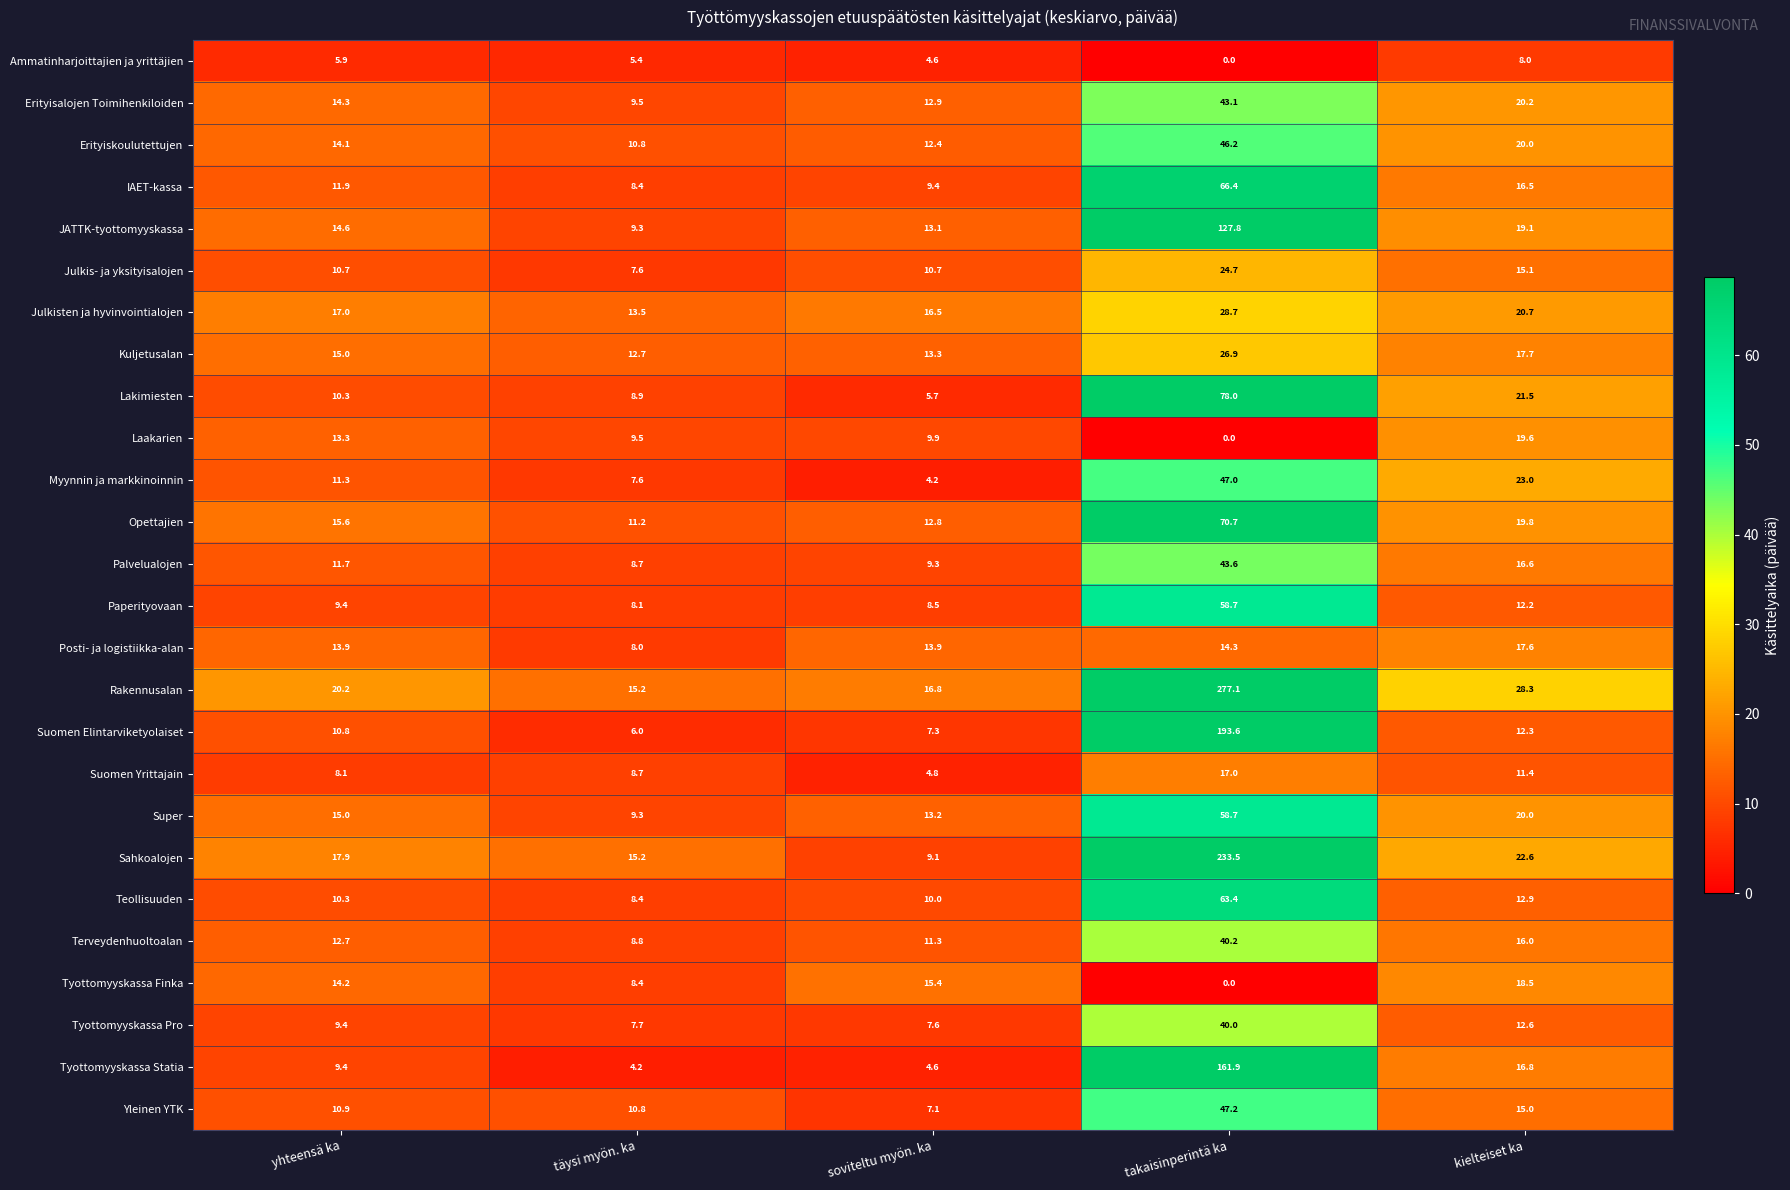

What is the difference between the Yleinen YTK values at soviteltu myön. ka and yhteensä ka?

3.8